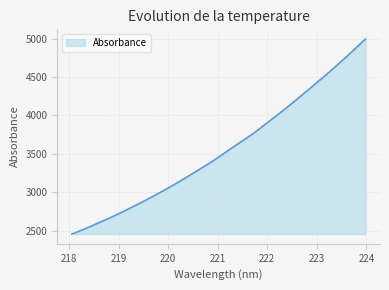

What is the greatest value displayed?

4995.5